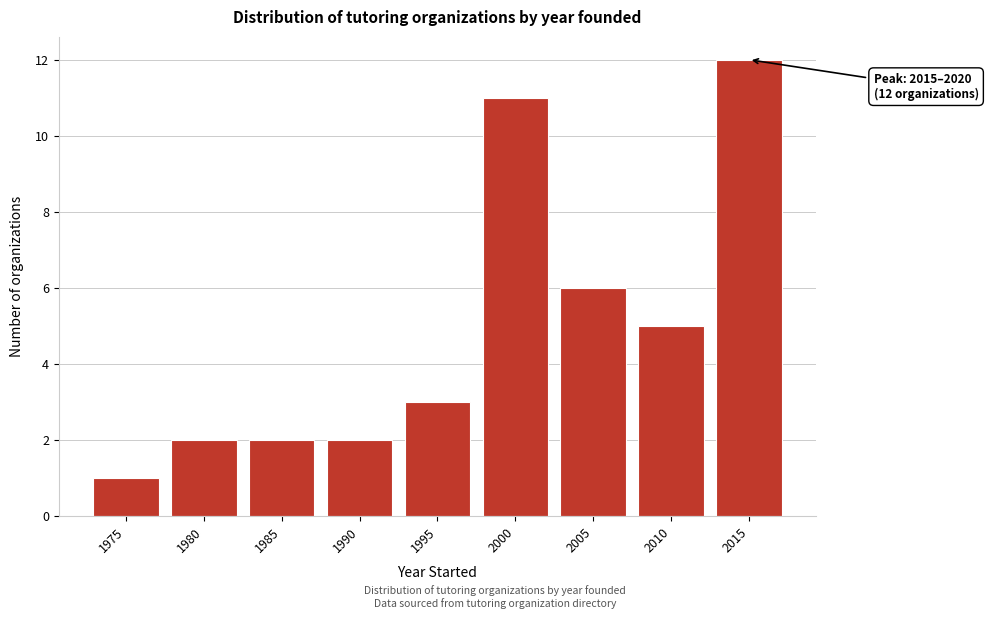

Reading left to right, transcribe all the data shown in this chart.

1975=1	1980=2	1985=2	1990=2	1995=3	2000=11	2005=6	2010=5	2015=12